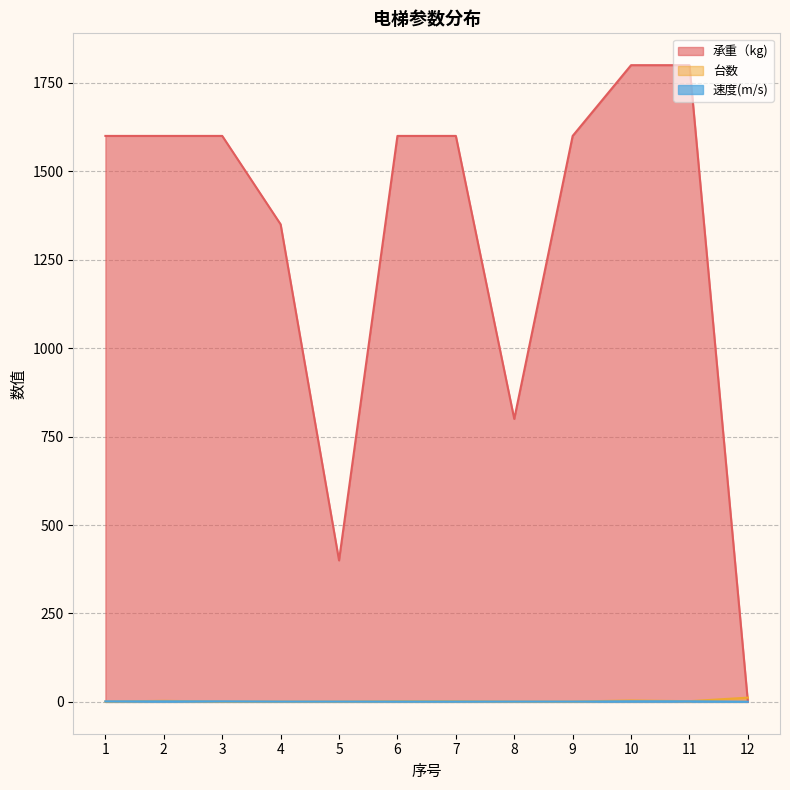

Which series has the widest spread of values?

承重（kg)